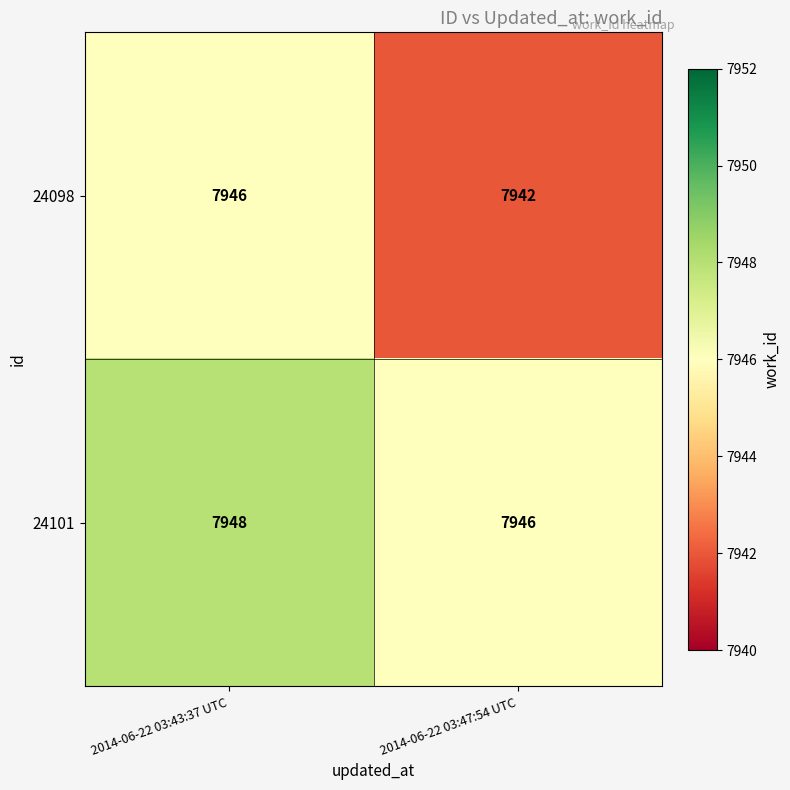

What is the sum of all 24101 values?

15894